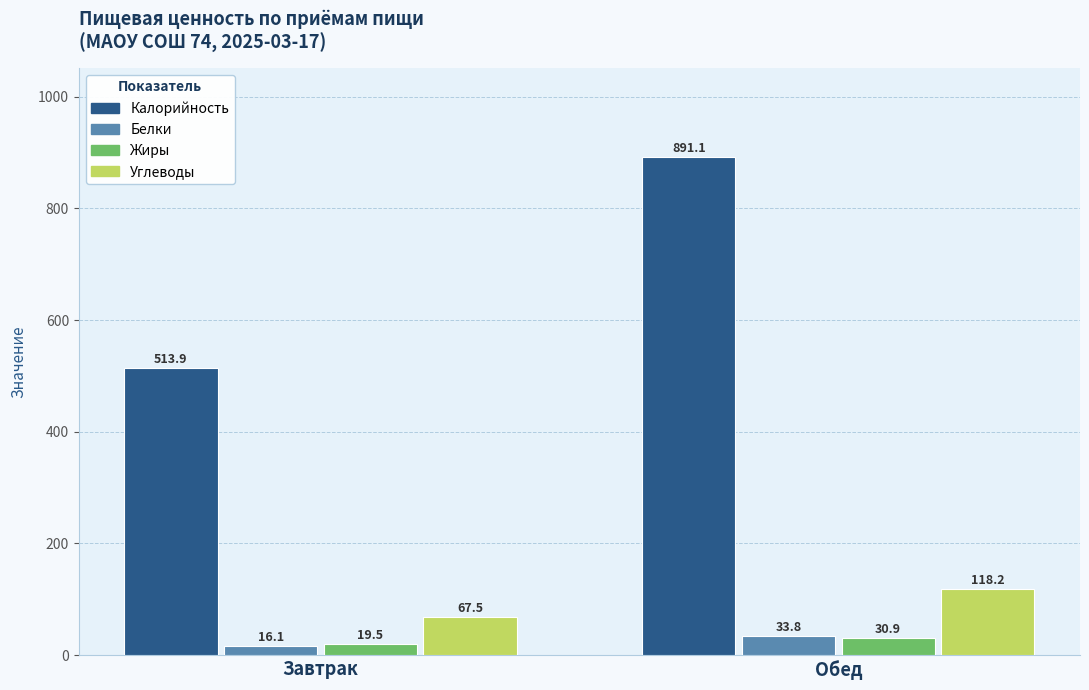

At which label does Белки first exceed 33?

Обед